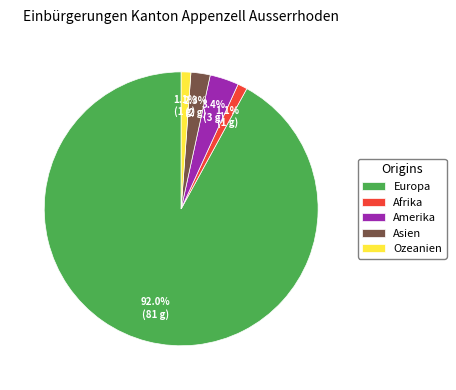

Which has a higher value, Amerika or Ozeanien?

Amerika